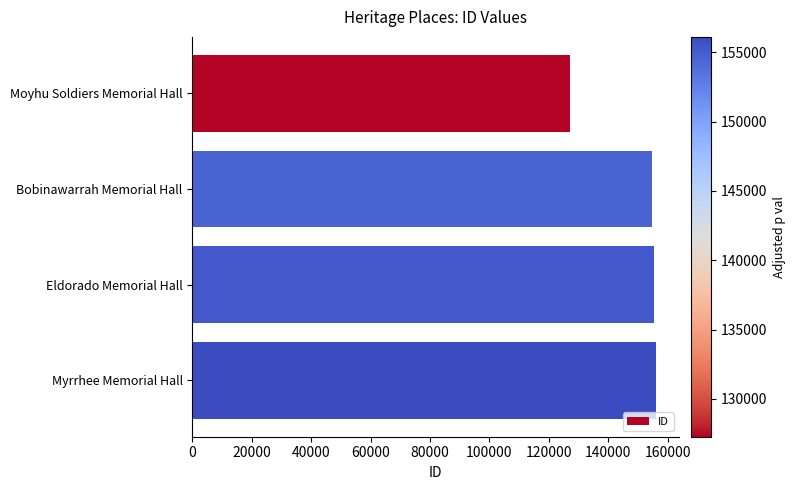

What is the average value?

148339